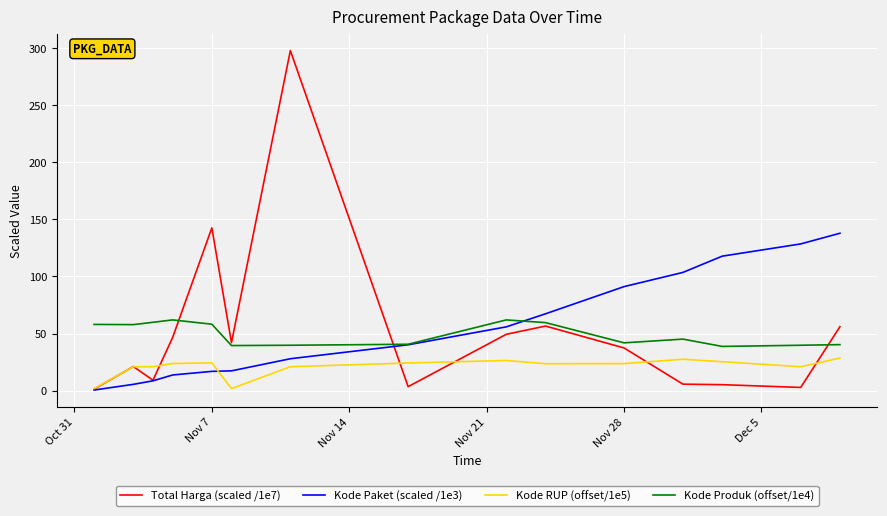

True or false: Kode RUP (offset/1e5) and Kode Produk (offset/1e4) cross at least once.

False